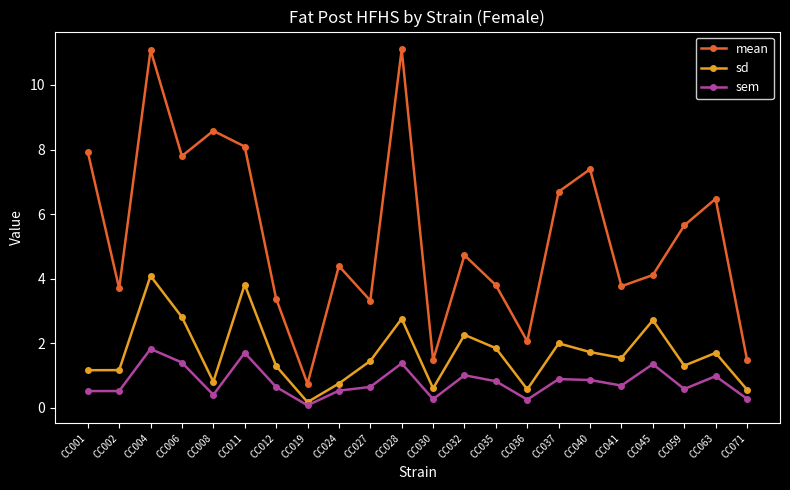

The value of sem at CC011 is 1.1. True or false?

False